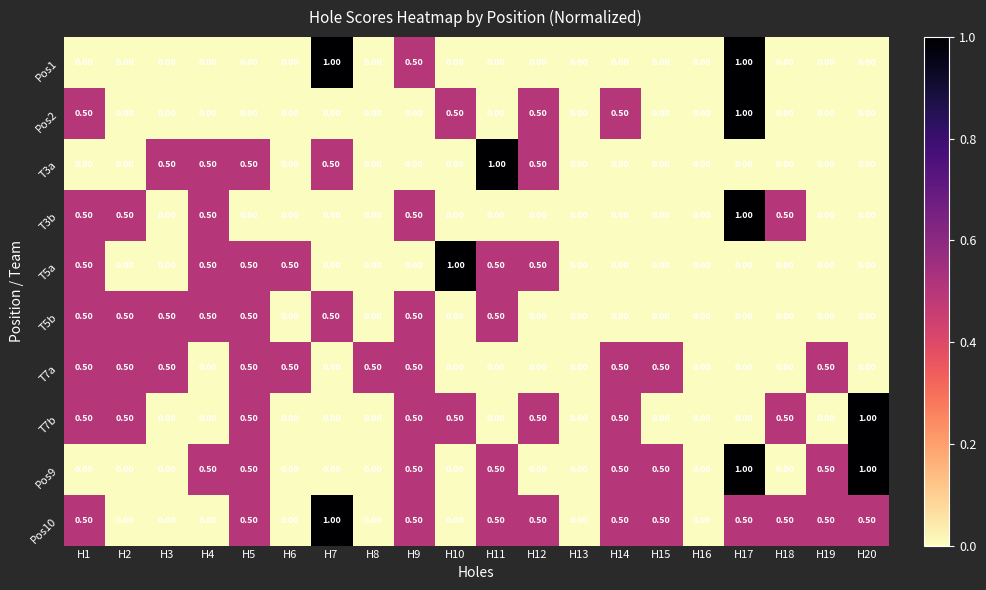

What is the difference between the highest and lowest values at H20?

1.0